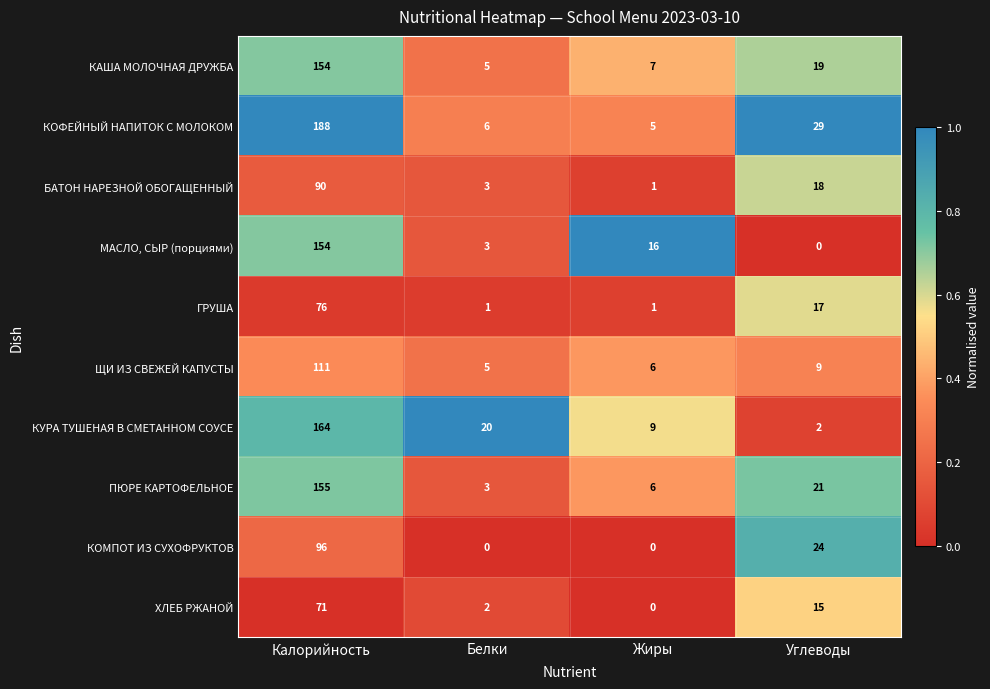

Which series has the largest total across all categories?

КОФЕЙНЫЙ НАПИТОК С МОЛОКОМ